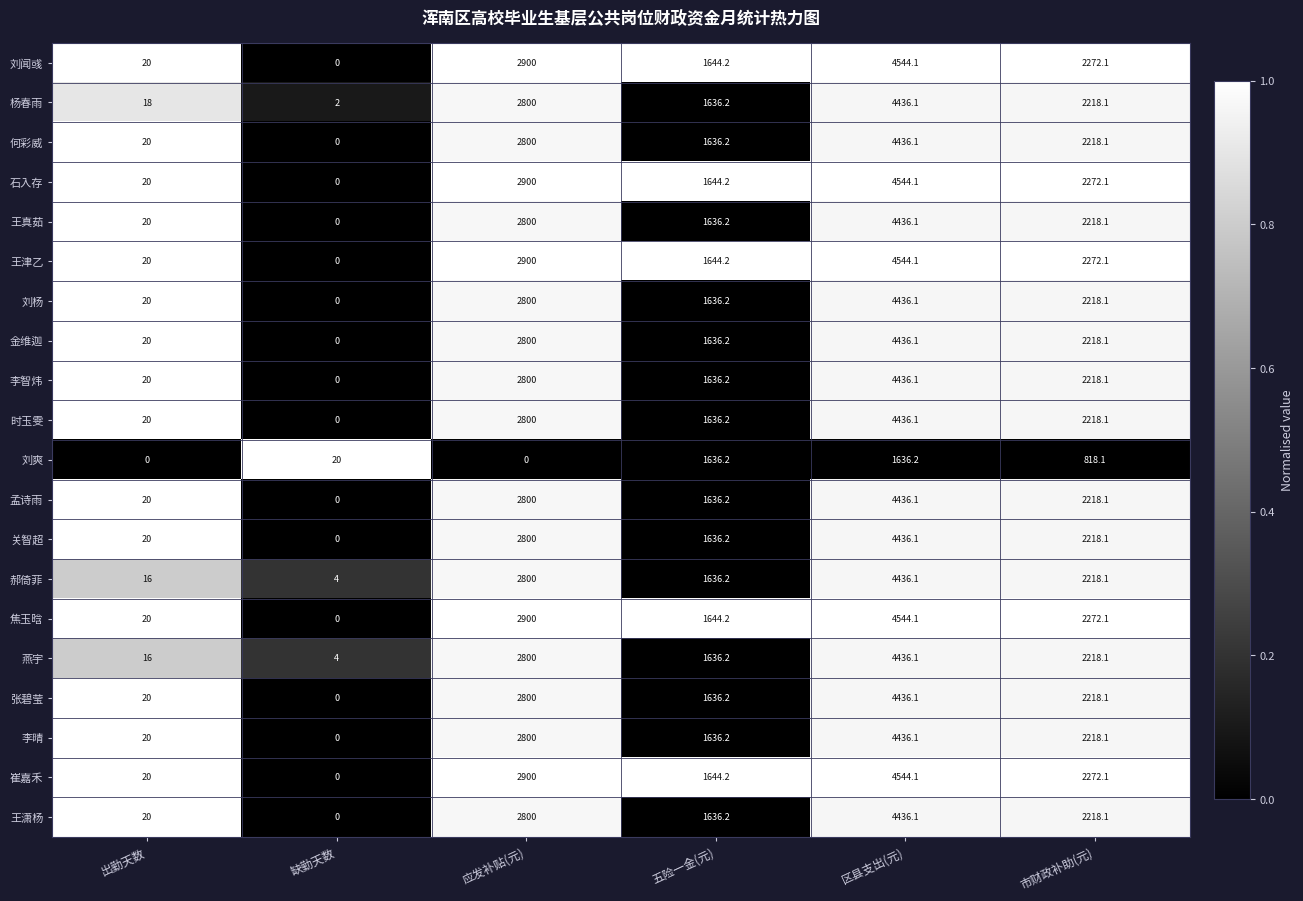

What is the total value across all series at 缺勤天数?

30.0